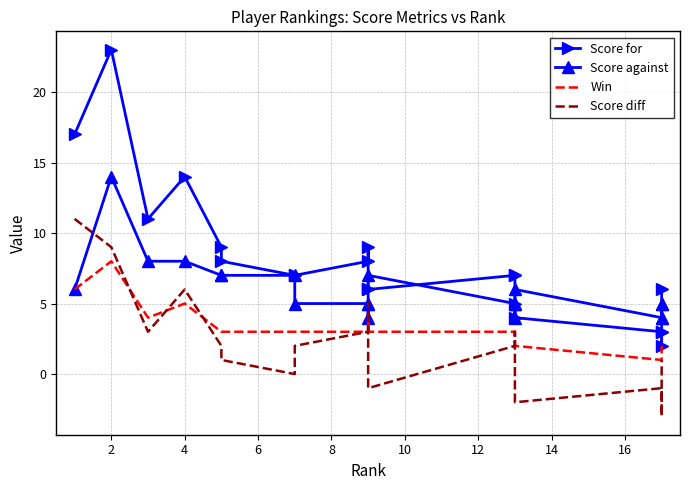

Reading left to right, list all the values displayed in this chart.

Score for: 17	23	11	14	9	8	7	7	8	9	6	6	7	7	5	4	3	2	3	6
Score against: 6	14	8	8	7	7	7	5	5	4	5	7	5	4	5	6	4	5	4	5
Win: 6	8	4	5	3	3	3	3	3	4	3	3	3	3	2	2	1	1	1	2
Score diff: 11	9	3	6	2	1	0	2	3	5	1	-1	2	3	0	-2	-1	-3	-1	1